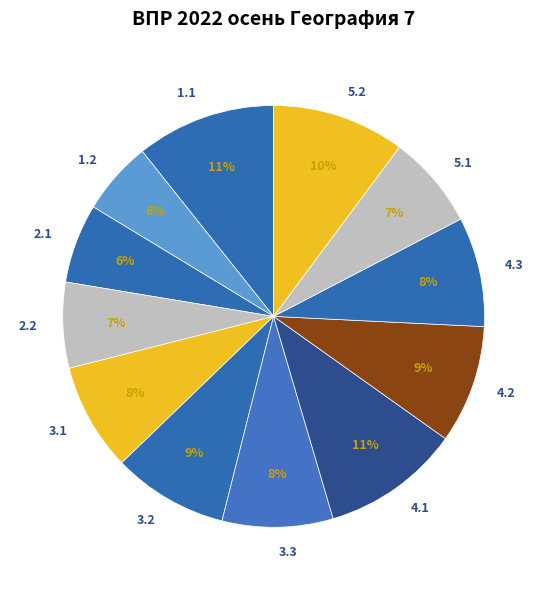

How many segments does this pie chart have?

12